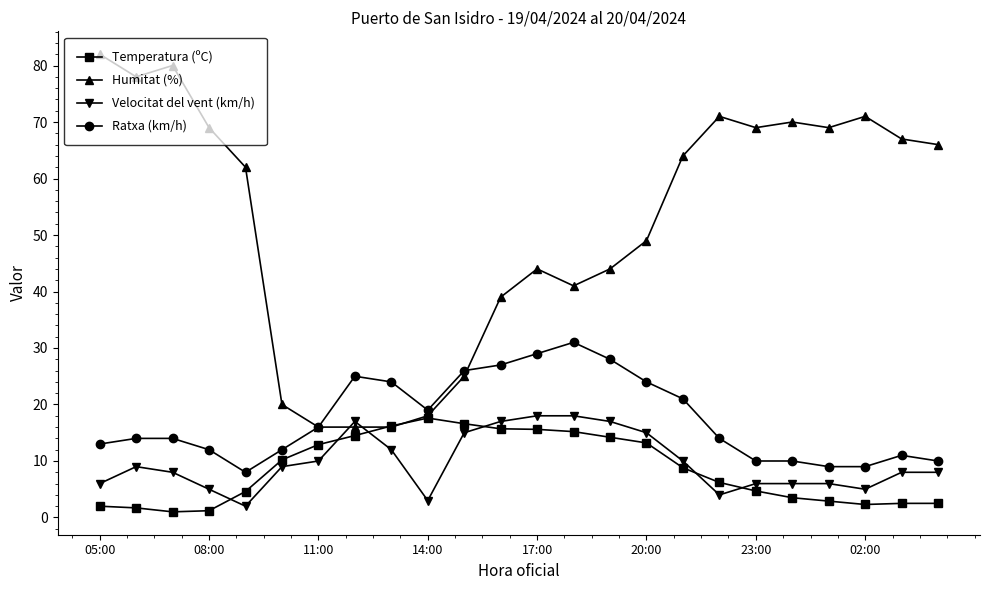

Which series has the largest range (max minus min)?

Humitat (%)